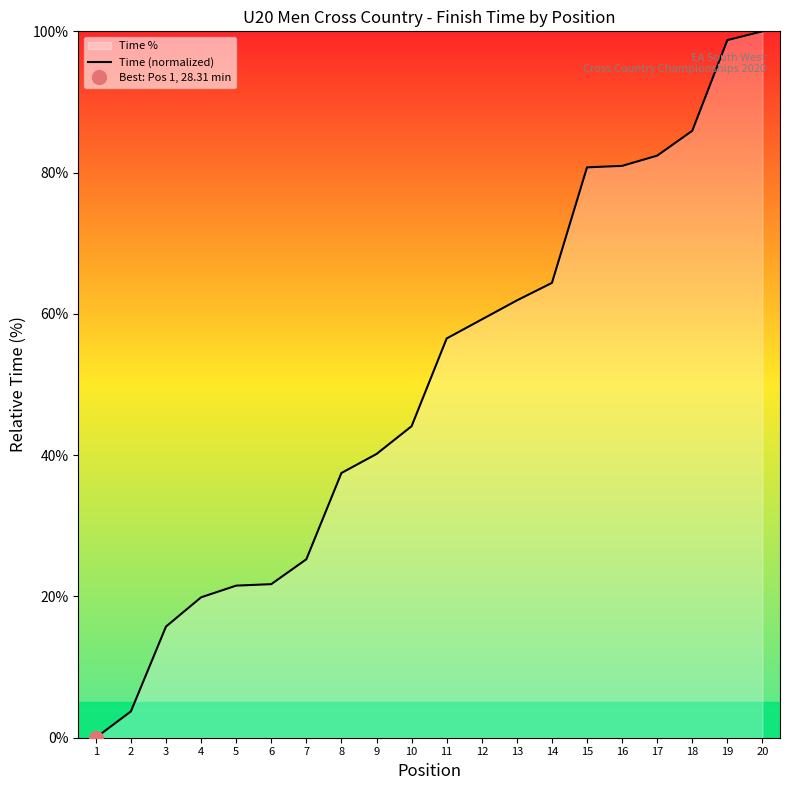

Where does the data first go above 56?

11